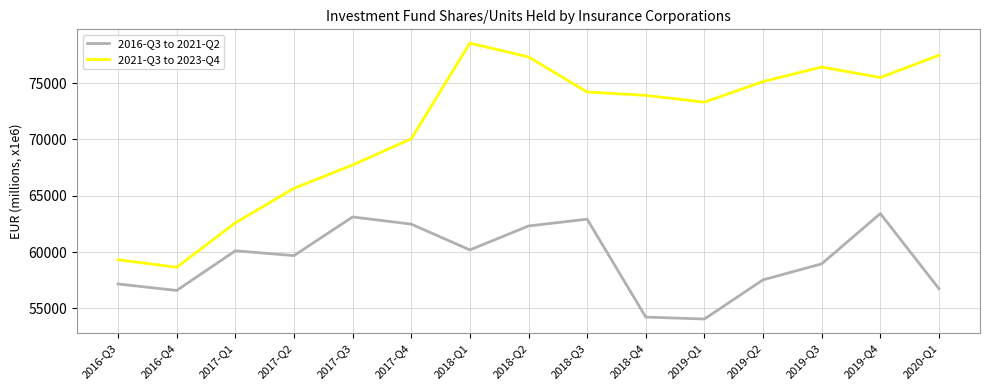

What is the difference between the maximum and second lowest values in the 2016-Q3 to 2021-Q2 series?

9192.5